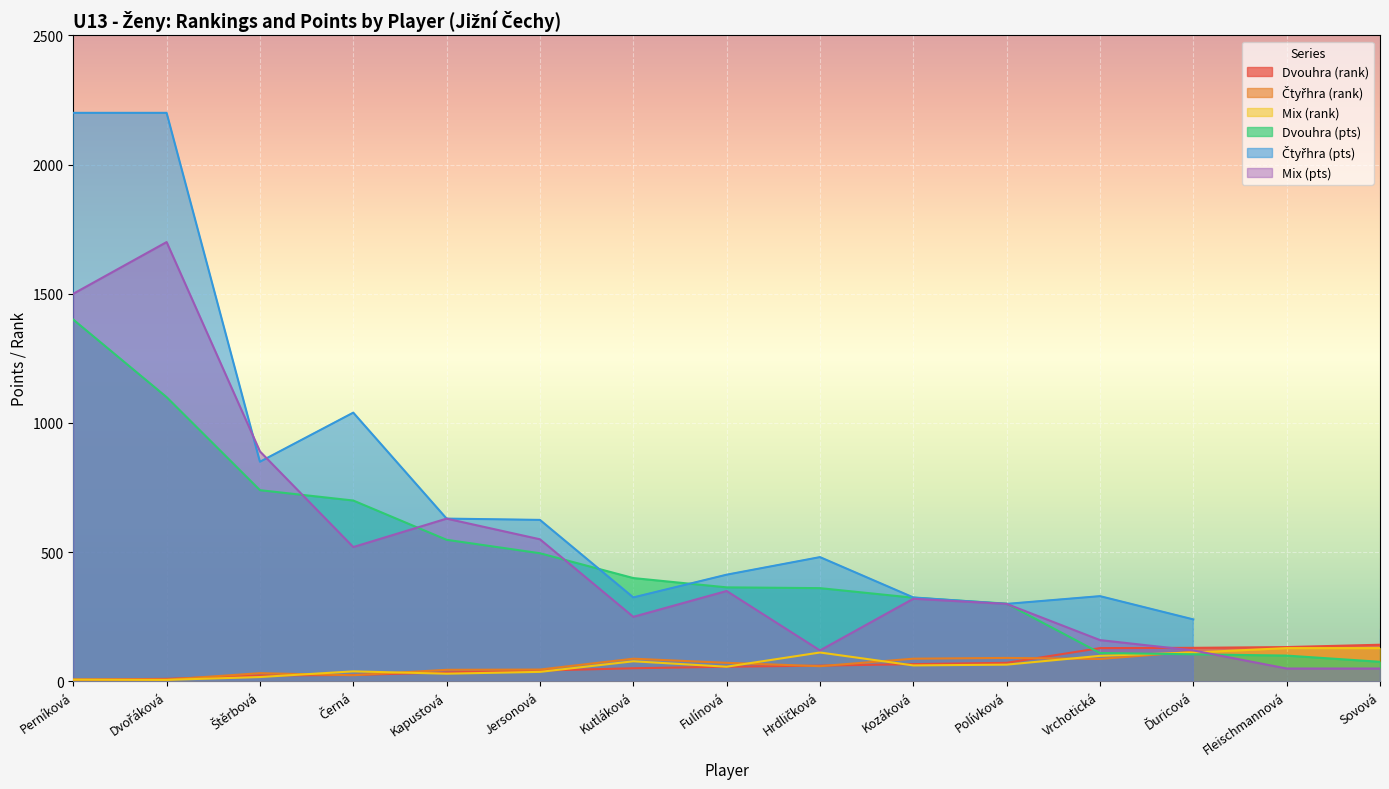

What is the average value of the Mix (rank) series?

65